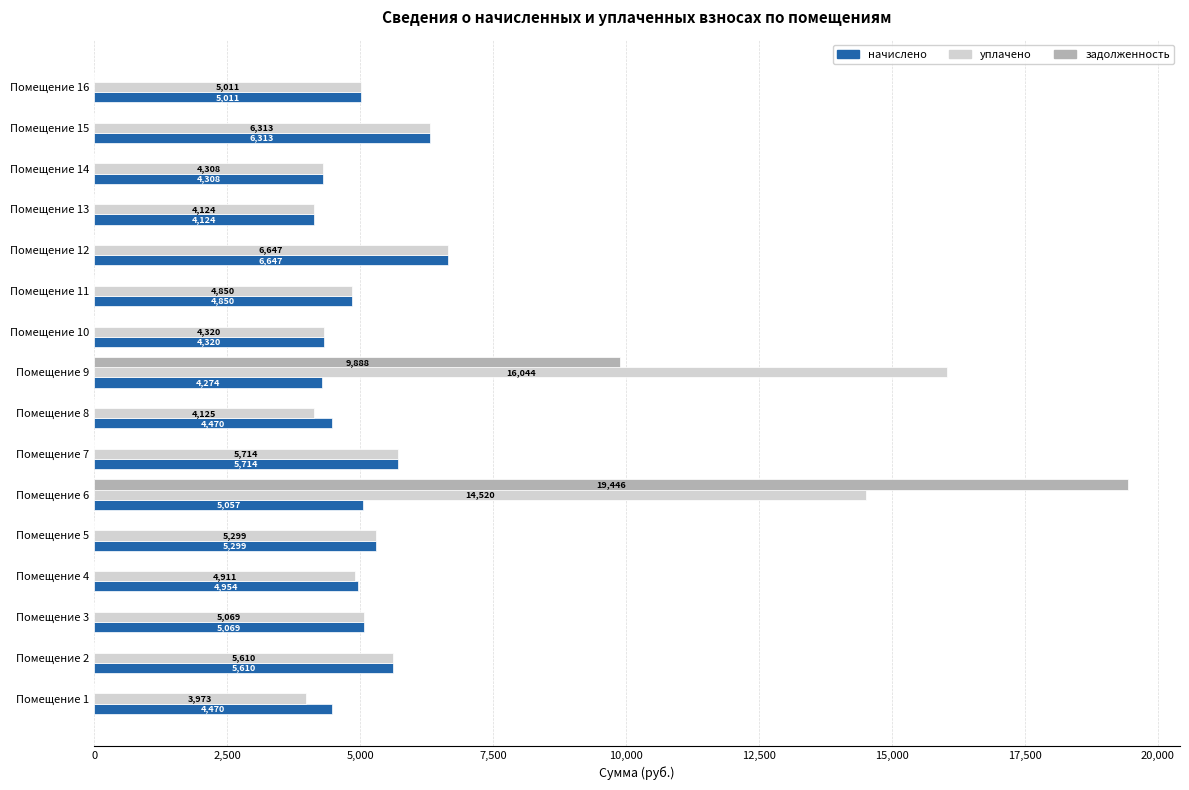

Which series has the widest spread of values?

задолженность